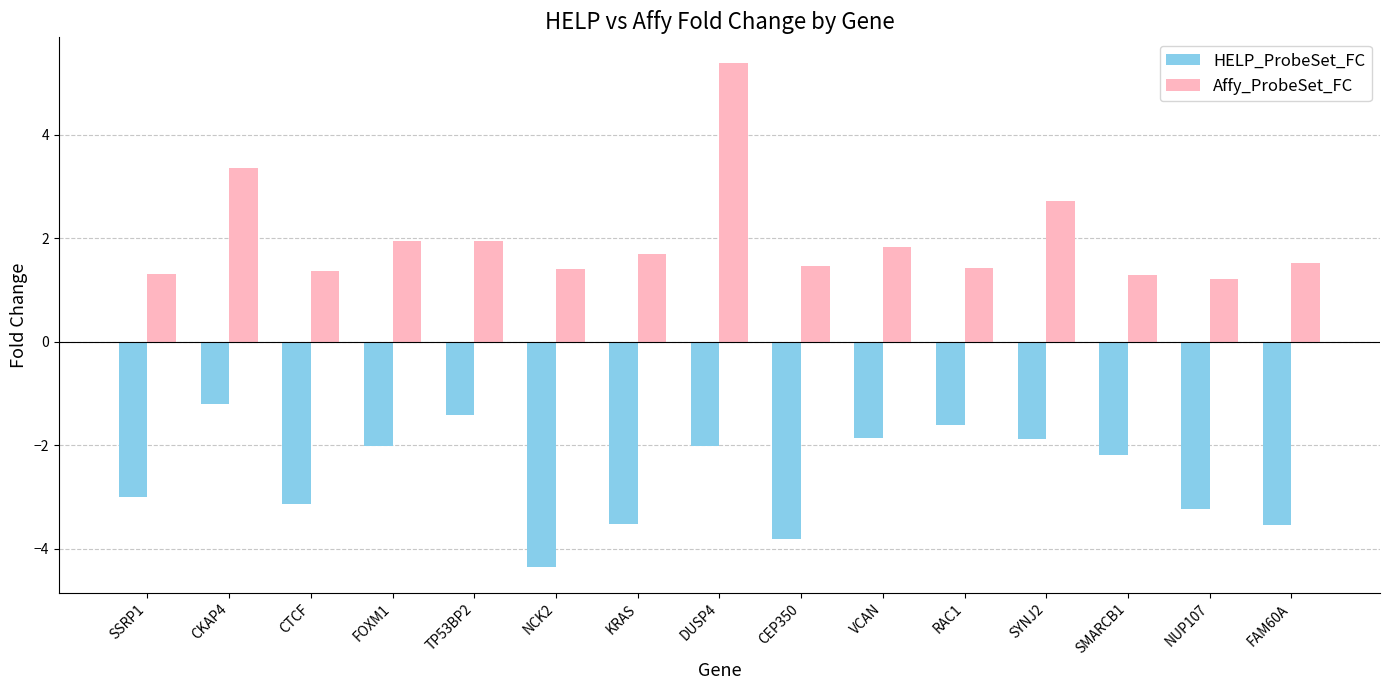

List the series in order of their overall mean, highest first.

Affy_ProbeSet_FC, HELP_ProbeSet_FC